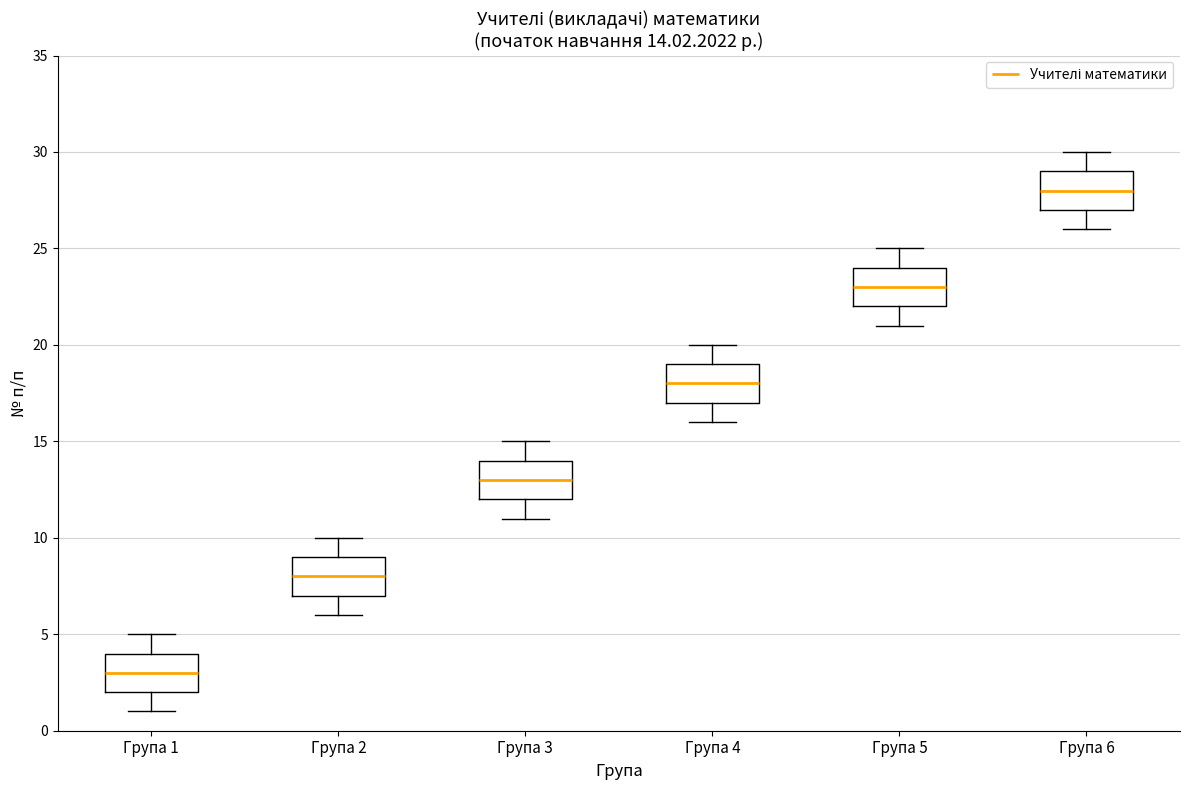

Which box has the lowest median line?

Група 1